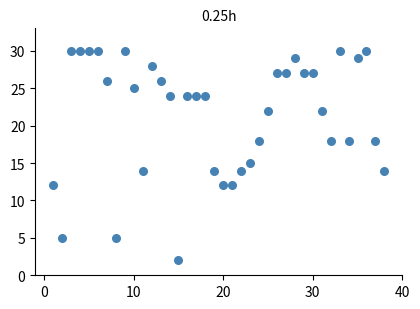

What Y value in the scatter plot is closest to 16?

15